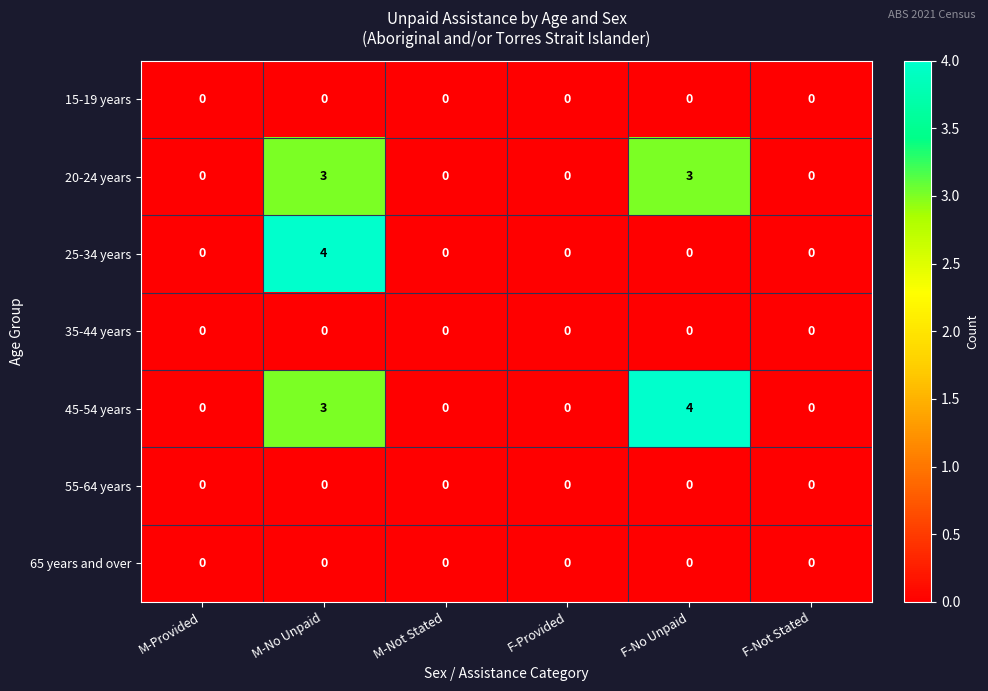

The 20-24 years series shows 2 at M-Not Stated. True or false?

False